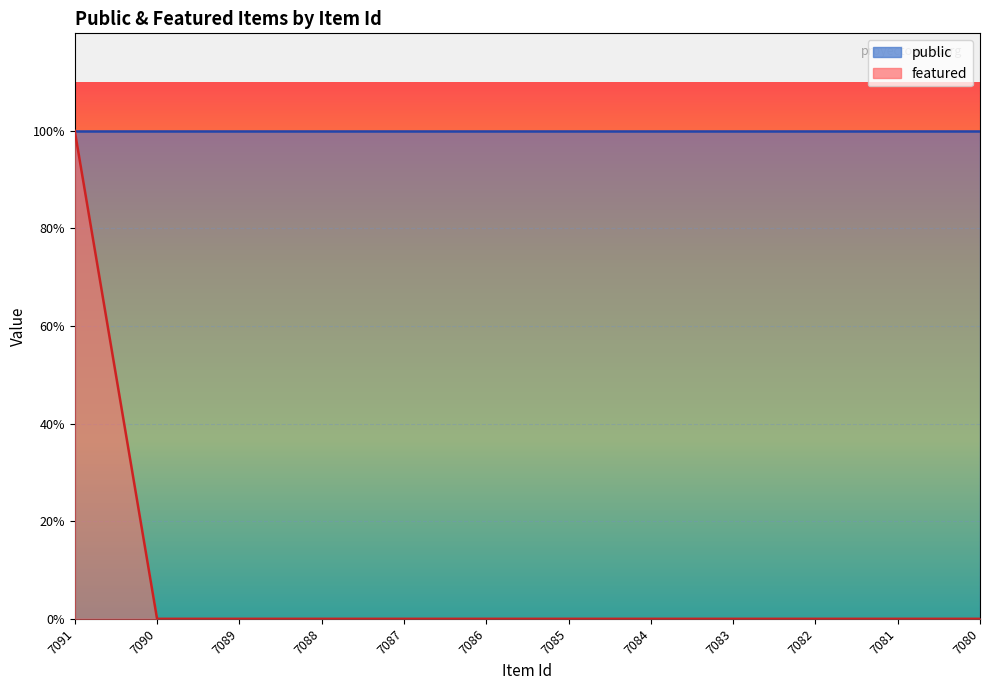

What value does the data have at 7091?

1